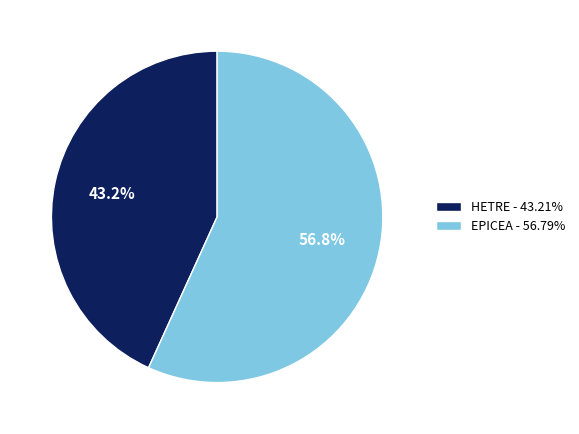

Which category has the biggest portion of the pie?

EPICEA